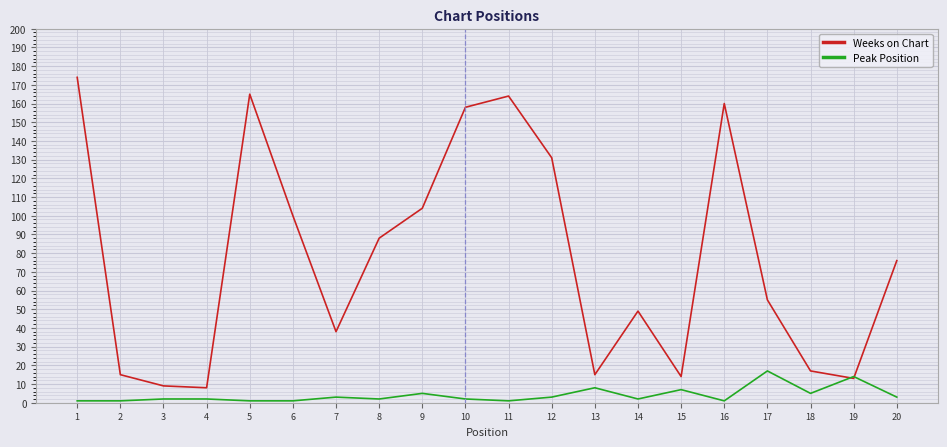

Is this an area chart (filled region under the line)?

No